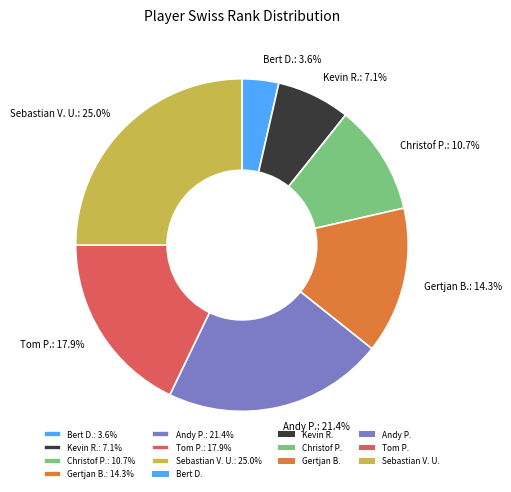

Rank the categories by value from lowest to highest.

Bert D., Kevin R., Christof P., Gertjan B., Tom P., Andy P., Sebastian V. U.